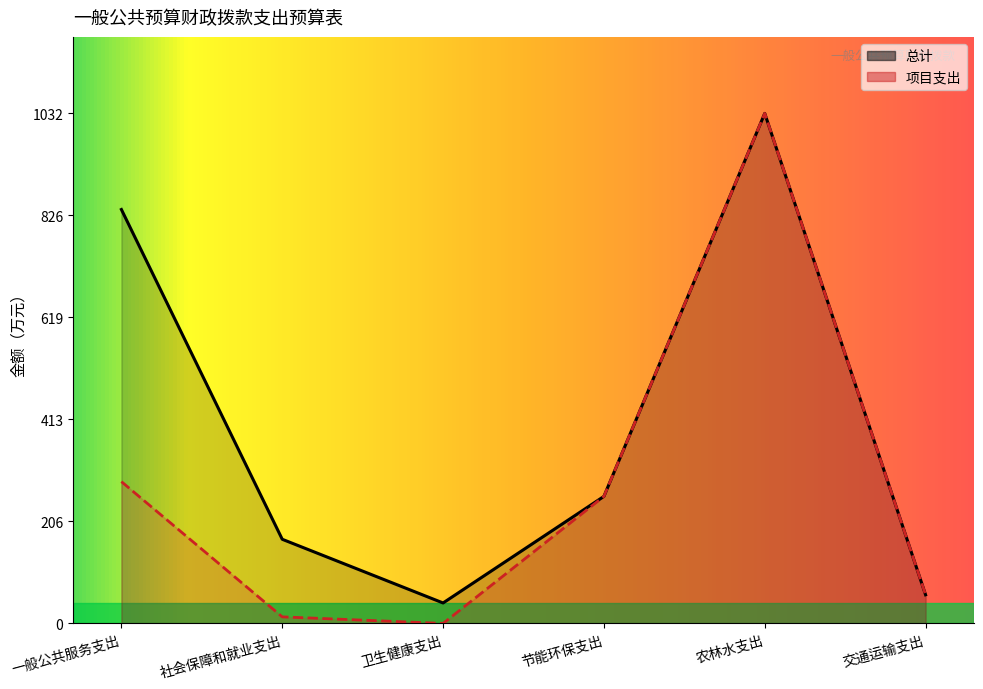

Count the number of categories in the chart.

6